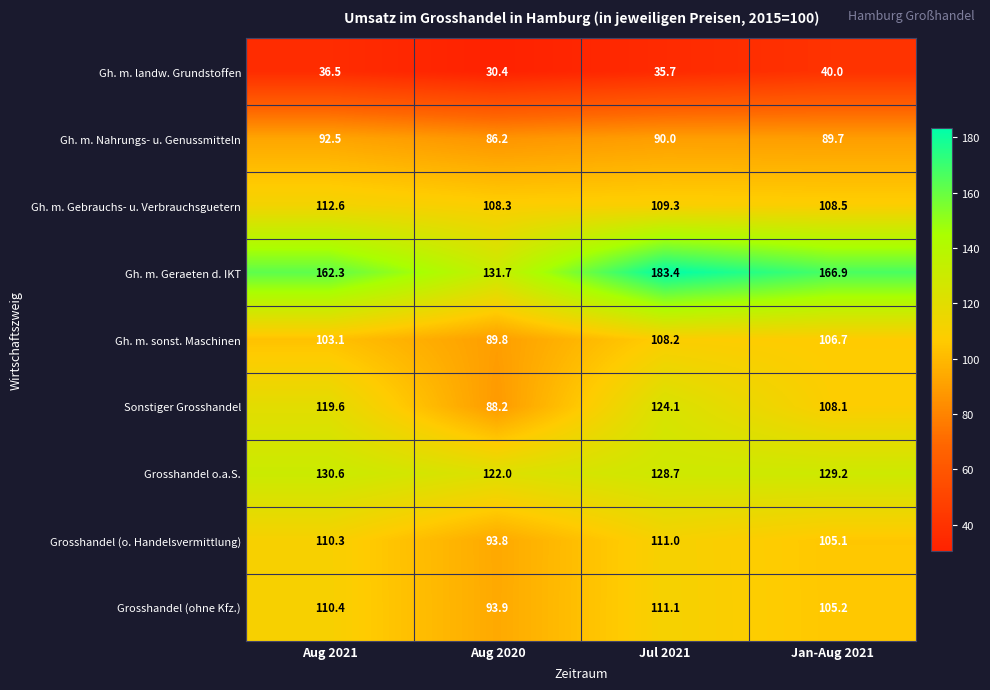

Where is Gh. m. landw. Grundstoffen nearest to the value 35?

Jul 2021